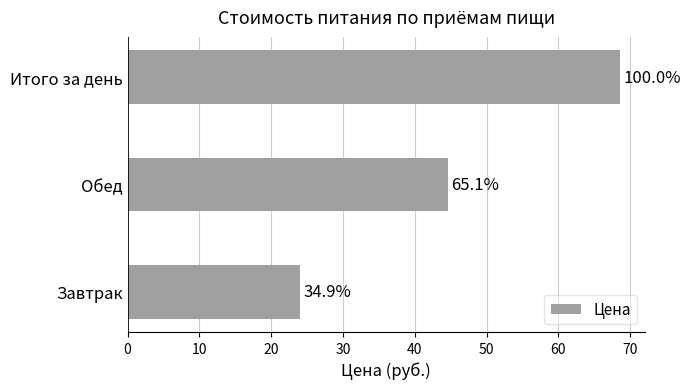

Does the chart contain any negative values?

No